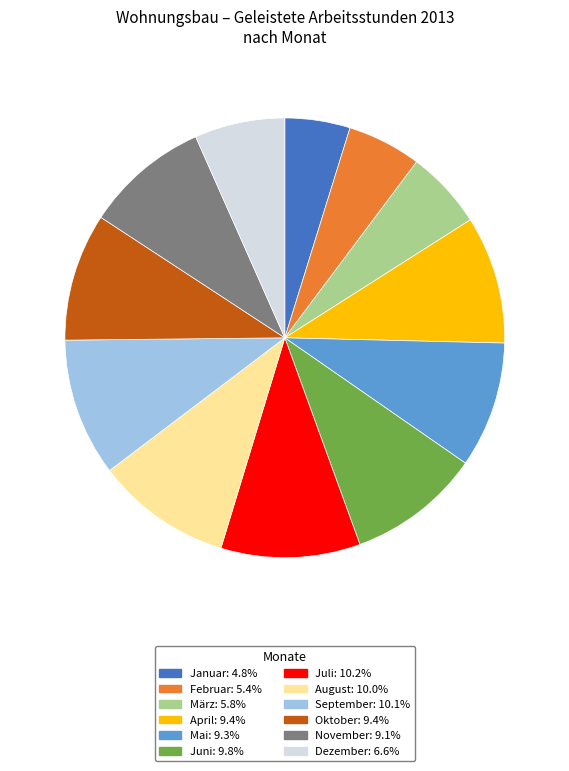

What is the ratio of the value at Oktober to the value at Februar?

1.7